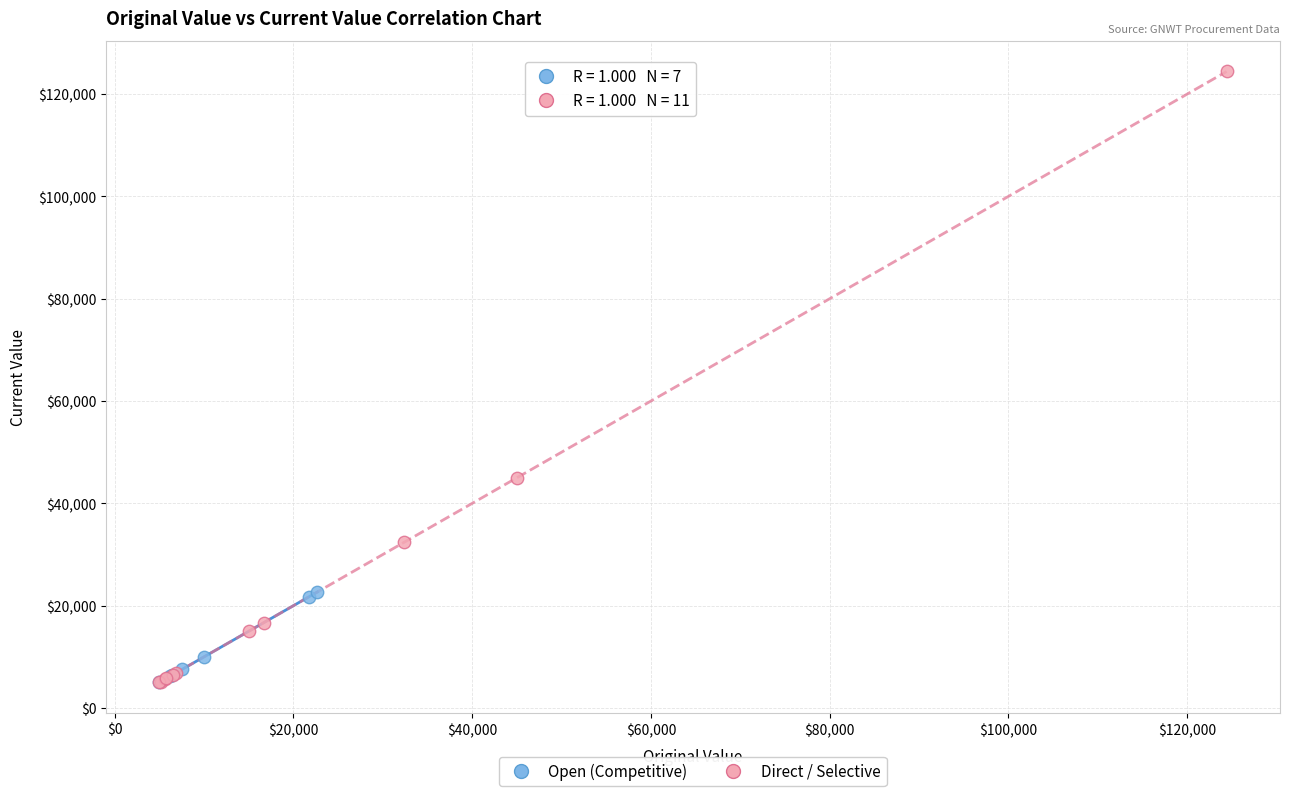

Which series has the widest spread of Y values?

Direct / Selective